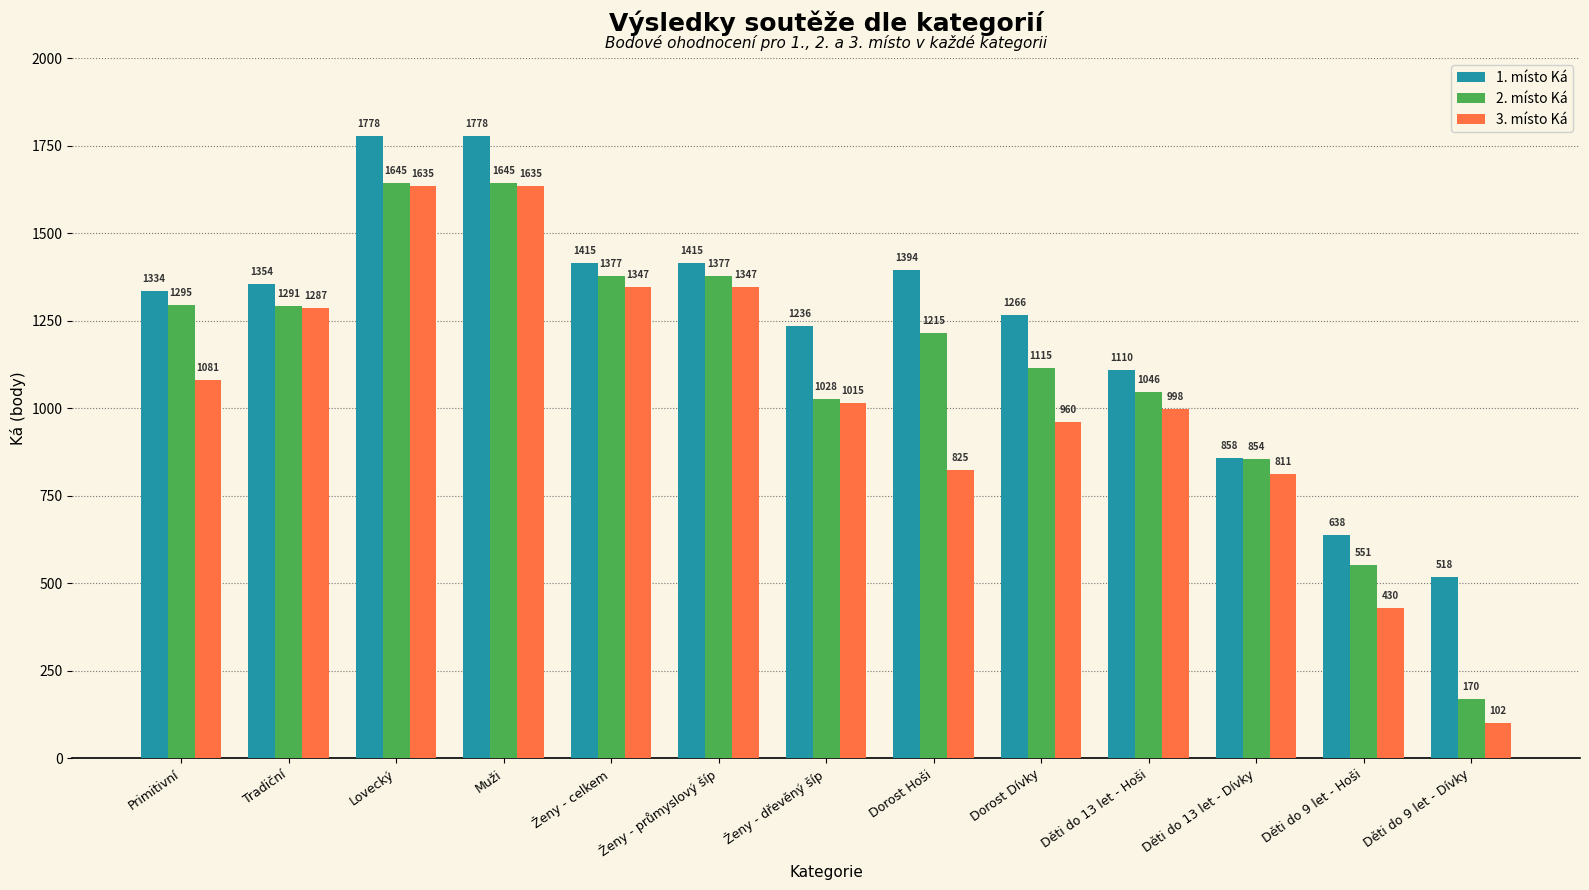

Which series has the largest total across all categories?

1. místo Ká